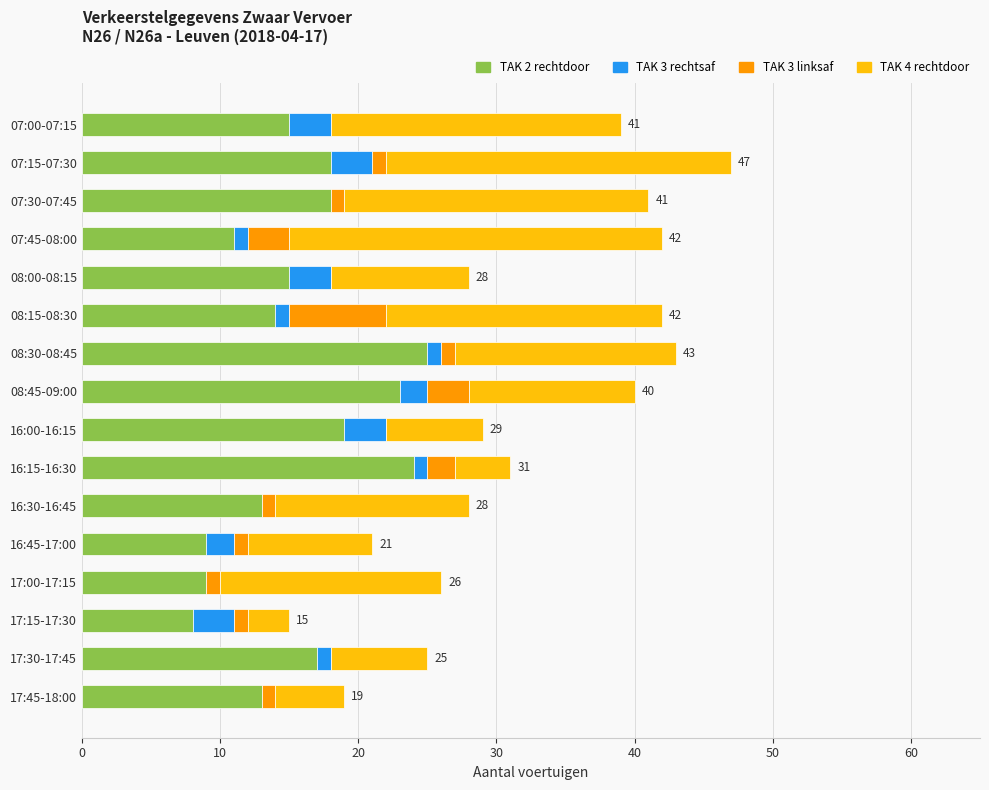

Is it true that TAK 2 rechtdoor equals 40 at 08:30-08:45?

False